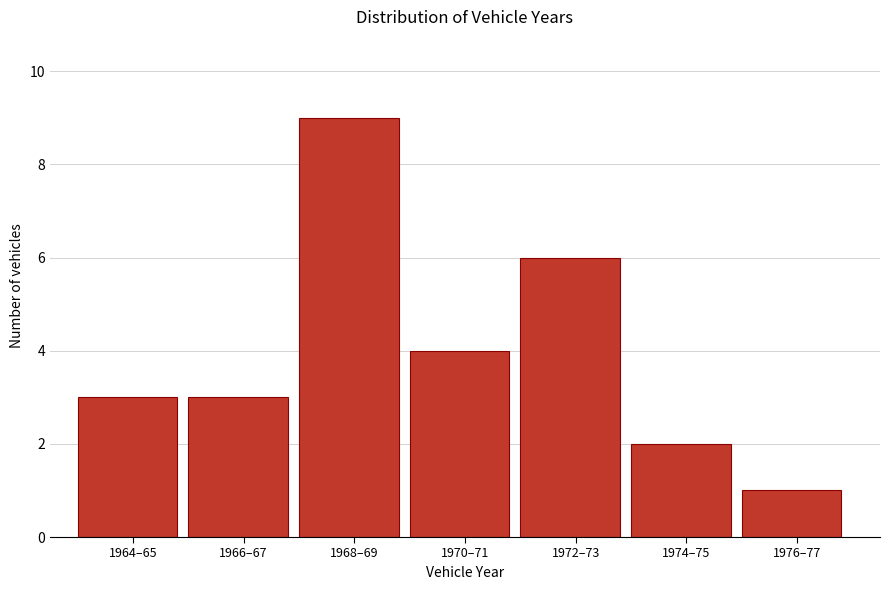

Reading left to right, list all the values displayed in this chart.

1964–65=3	1966–67=3	1968–69=9	1970–71=4	1972–73=6	1974–75=2	1976–77=1